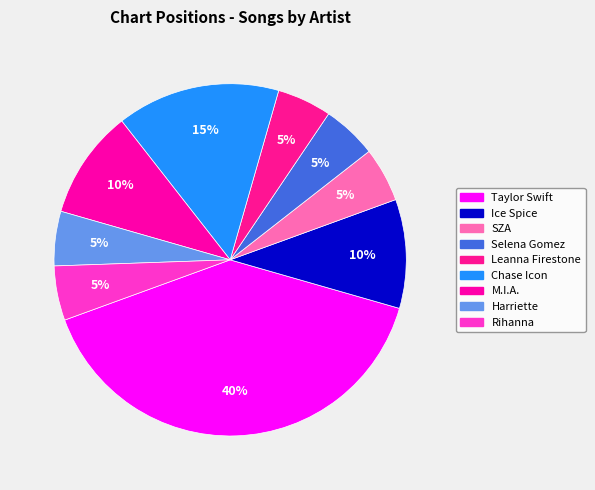

How many segments does this pie chart have?

9